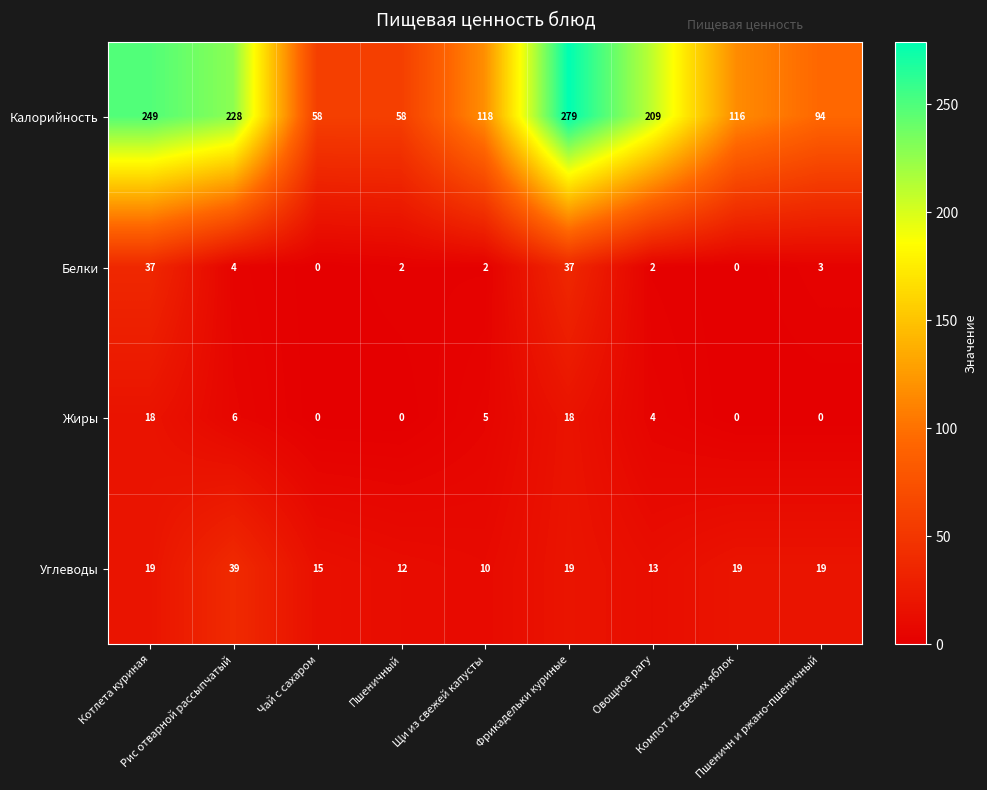

What is the difference between the maximum and minimum values in the Белки series?

37